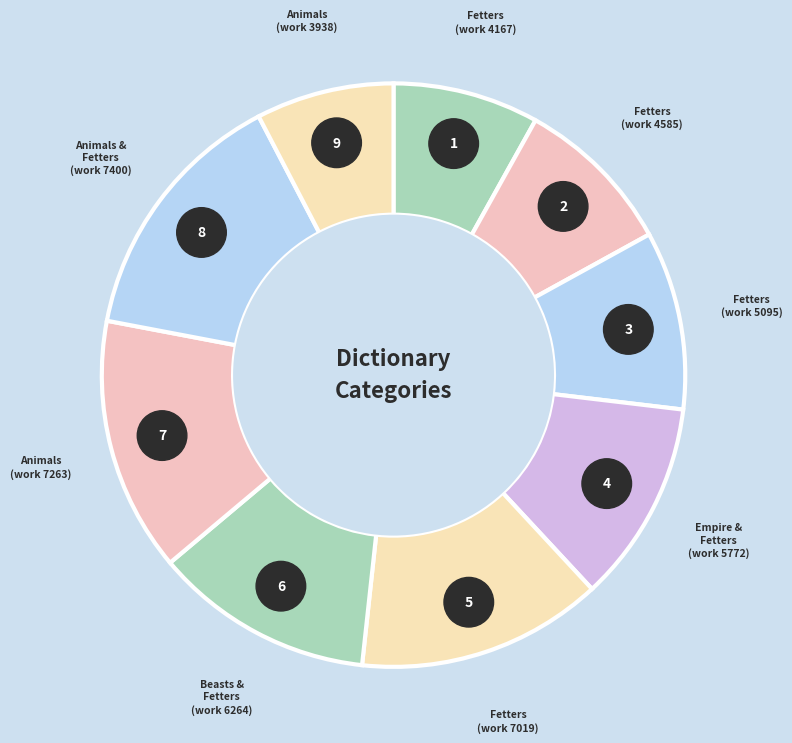

To the nearest percent, what is the average slice percentage?

11%